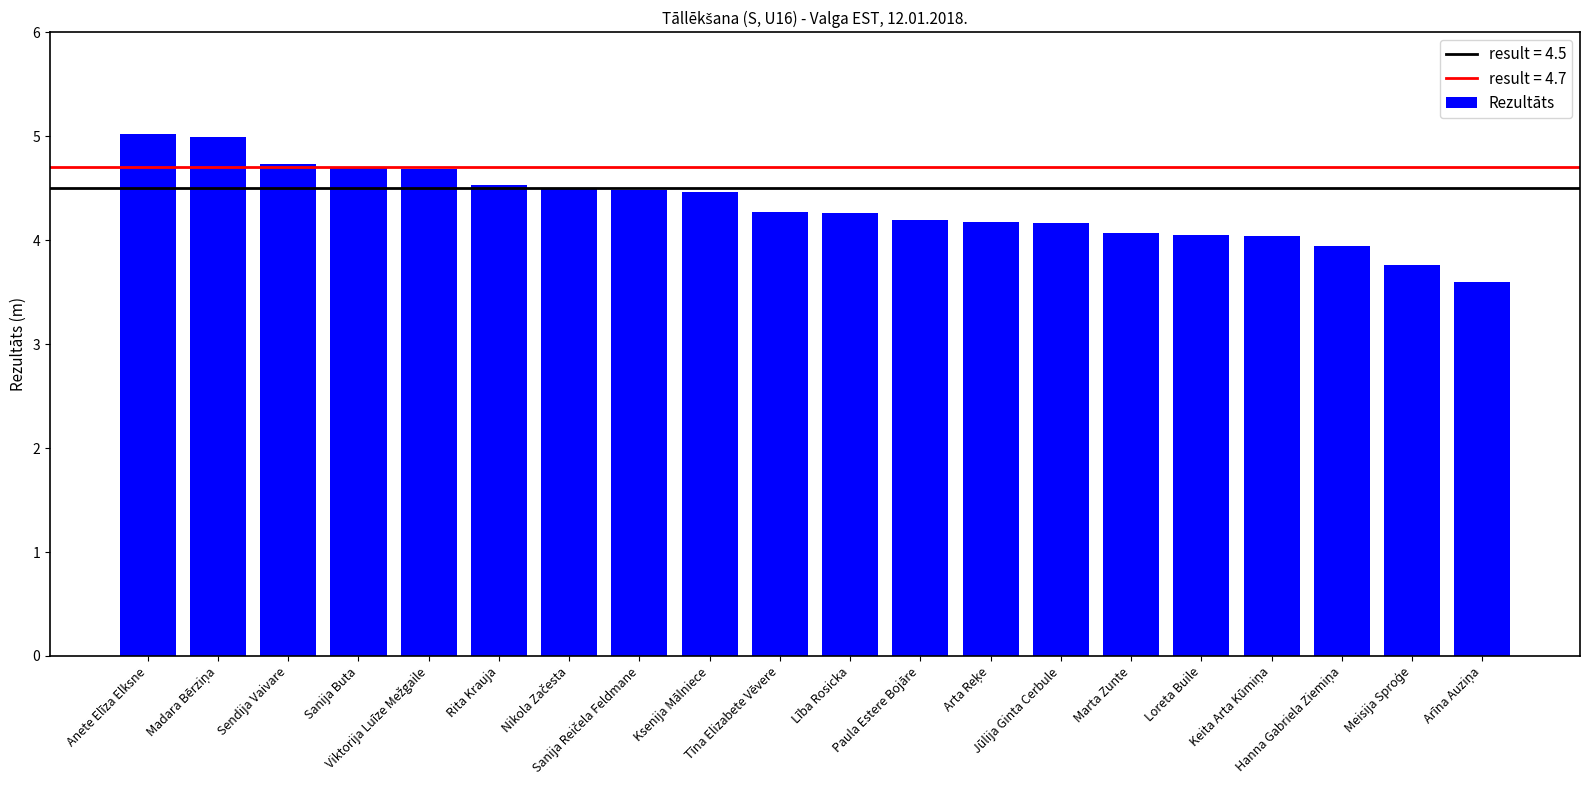

What is the minimum value shown in the chart?

3.6